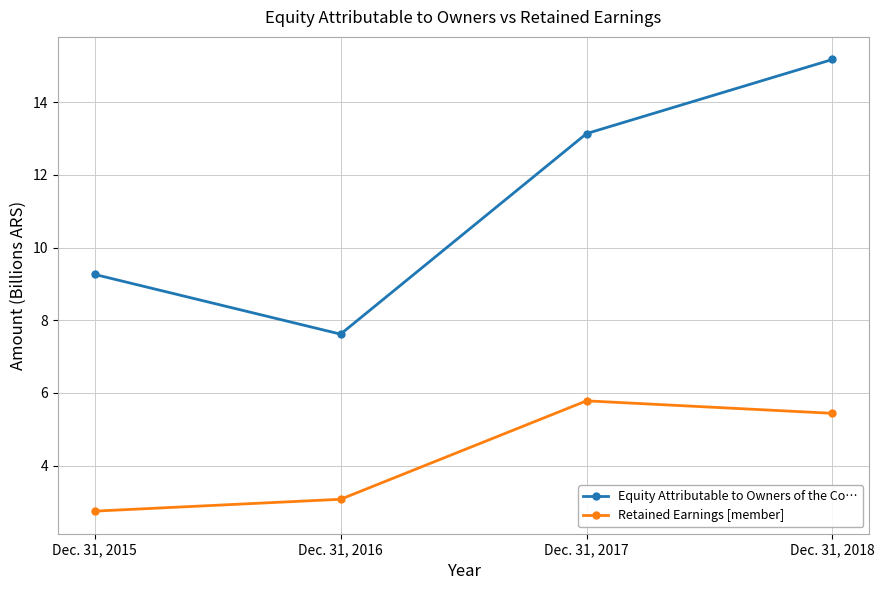

True or false: Retained Earnings [member] and Equity Attributable to Owners of the Co… cross at least once.

False